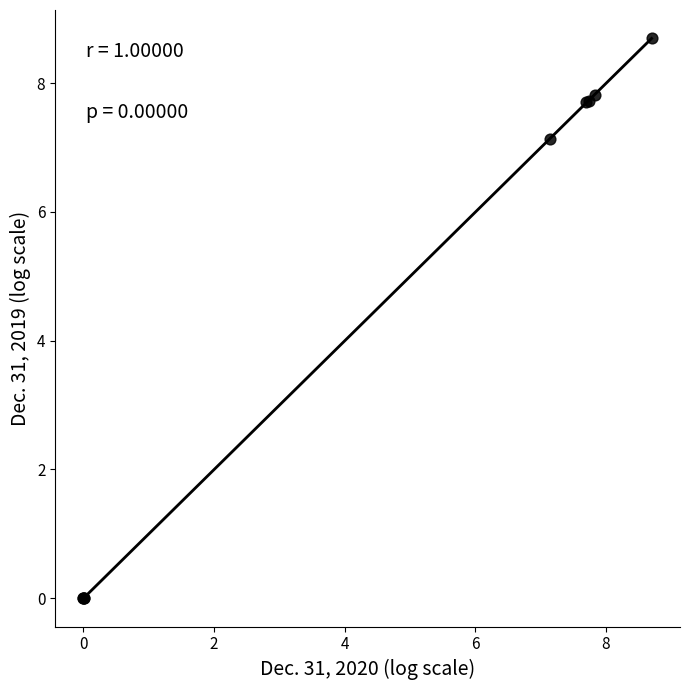

What Y value in the scatter plot is closest to 4?

7.1